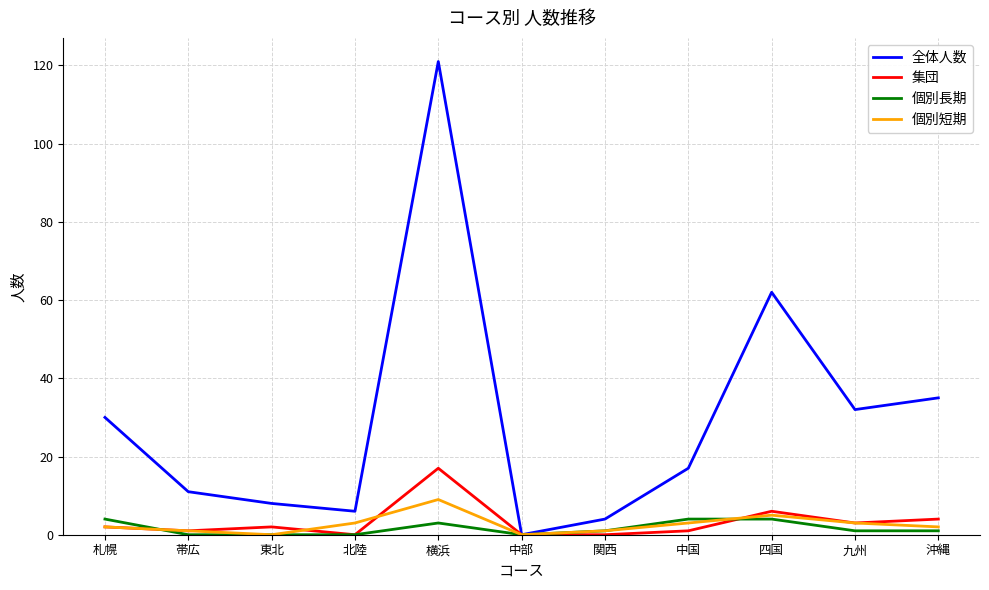

Reading right to left, list all the values displayed in this chart.

全体人数: 35	32	62	17	4	0	121	6	8	11	30
集団: 4	3	6	1	0	0	17	0	2	1	2
個別長期: 1	1	4	4	1	0	3	0	0	0	4
個別短期: 2	3	5	3	1	0	9	3	0	1	2